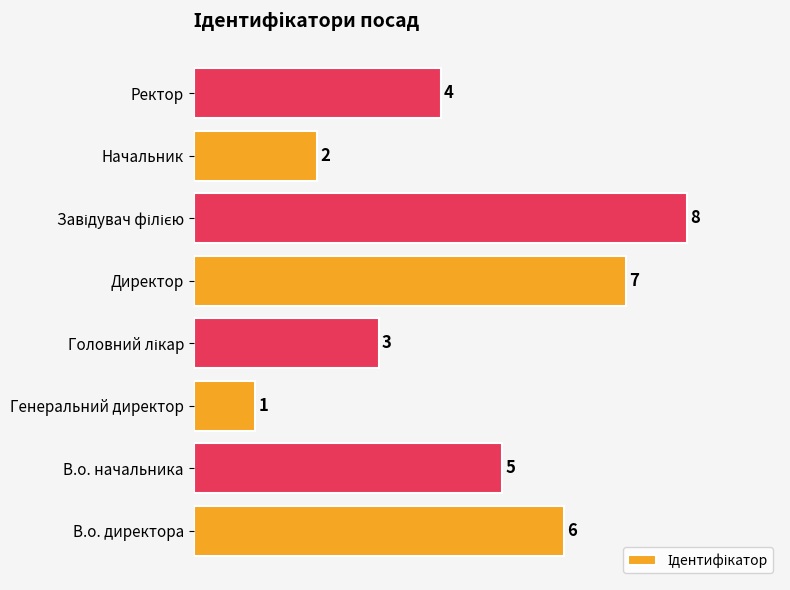

Reading bottom to top, list all the values displayed in this chart.

6	5	1	3	7	8	2	4